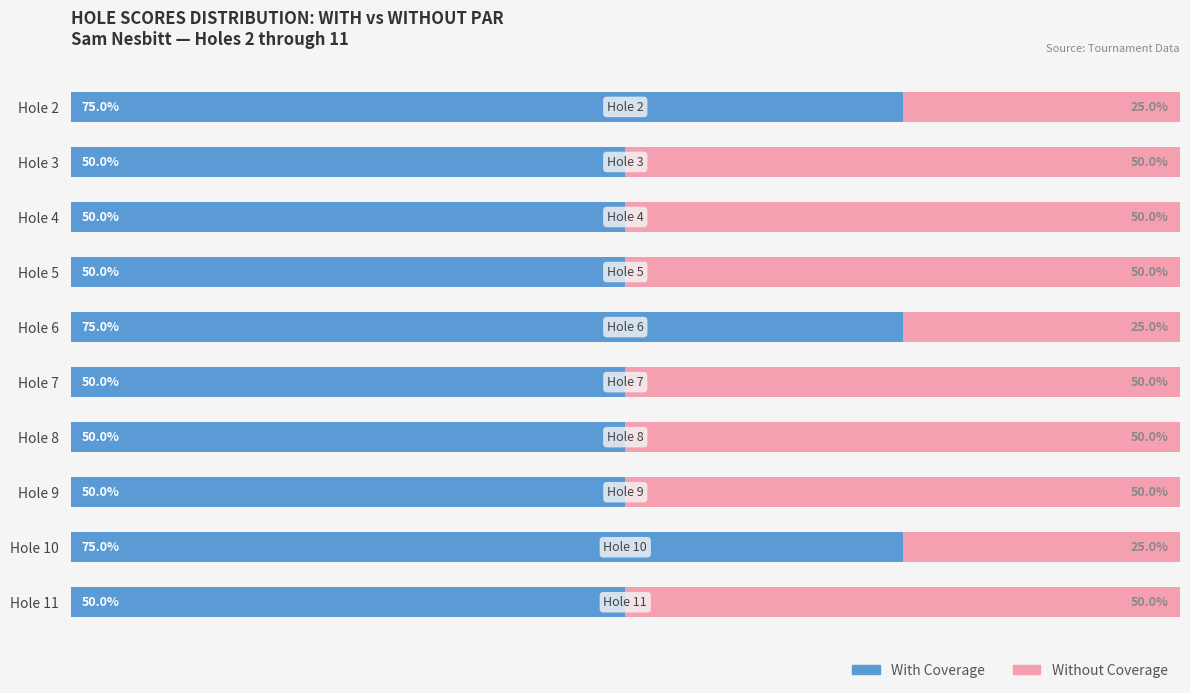

List the series in order of their peak value, lowest first.

Without Coverage, With Coverage